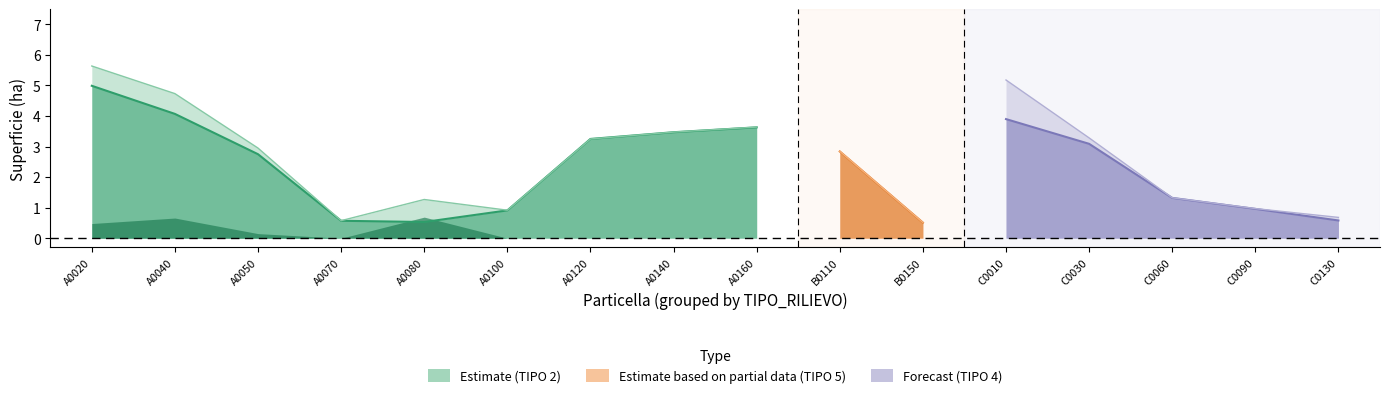

Is it true that Sup_bos equals 2.8 at A0050?

True